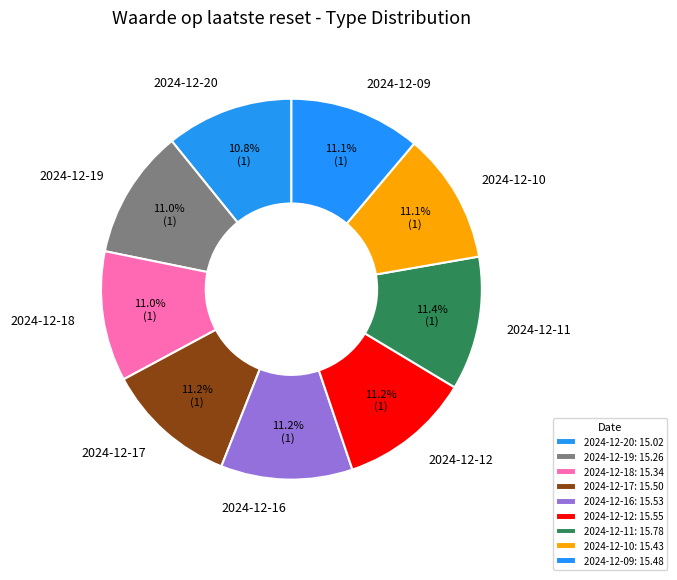

Does any single category account for the majority?

No